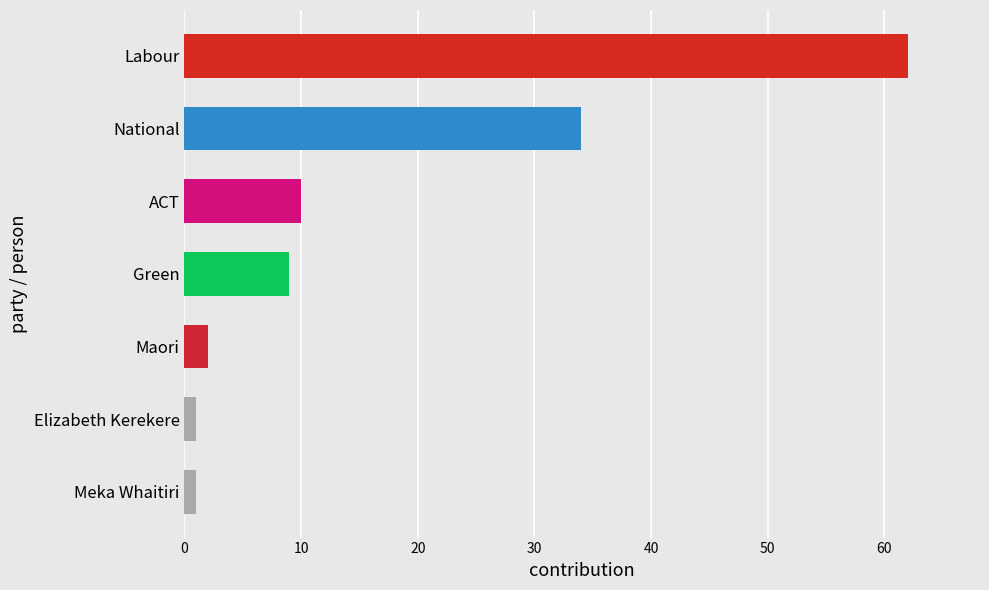

Reading bottom to top, extract all data points from this chart.

Meka Whaitiri=1	Elizabeth Kerekere=1	Maori=2	Green=9	ACT=10	National=34	Labour=62